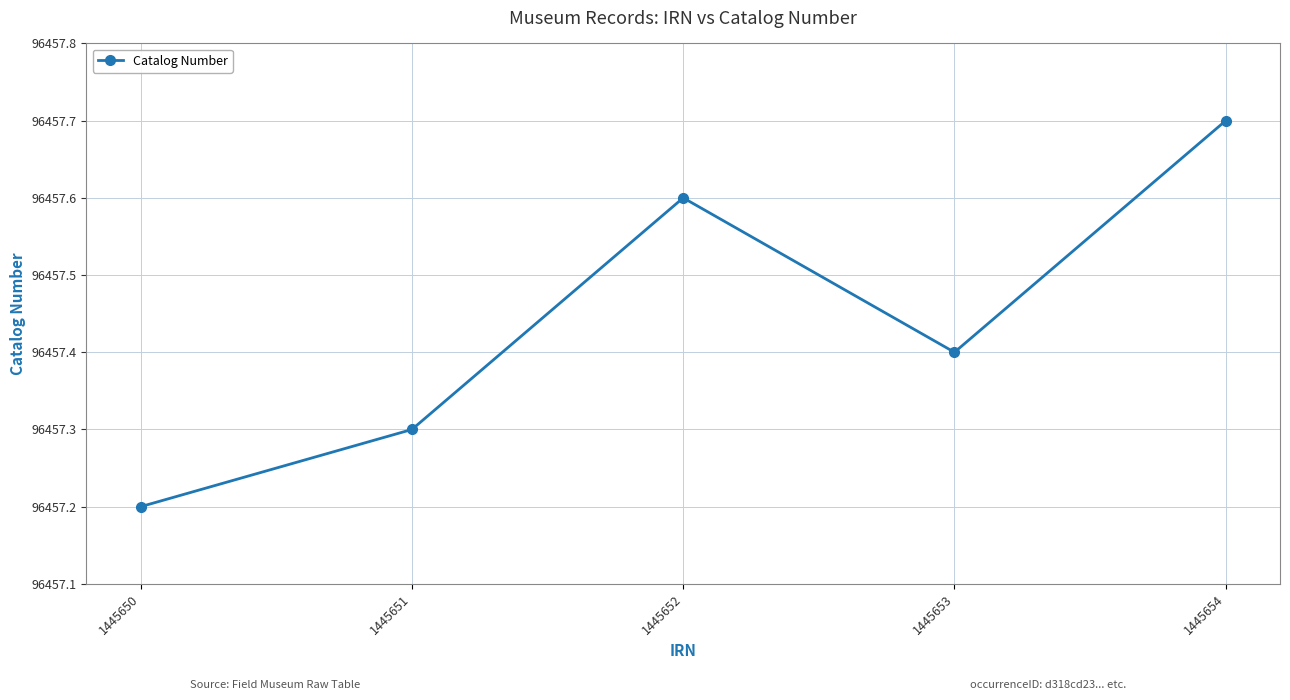

List the labels in order of value, smallest first.

1445650, 1445651, 1445653, 1445652, 1445654